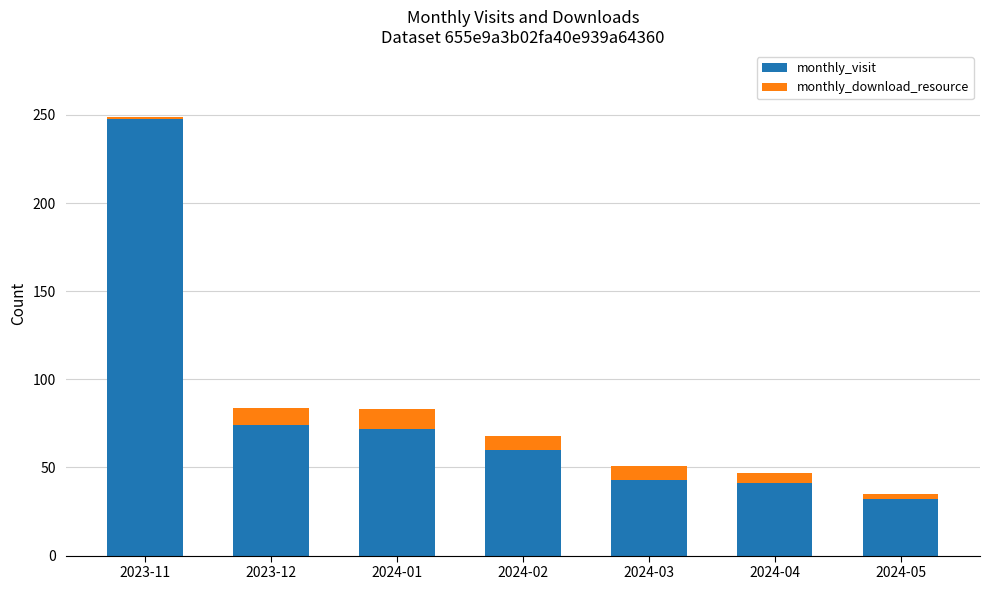

What is the highest value of the monthly_visit series?

248